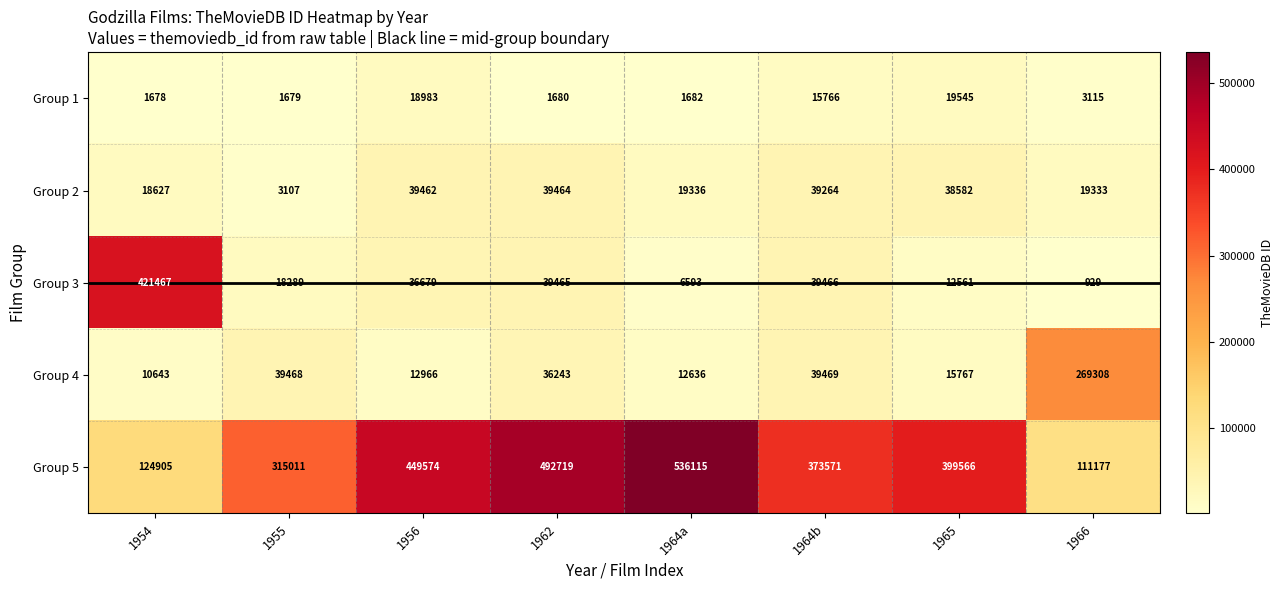

Is it true that Group 5 equals 373571 at 1964b?

True